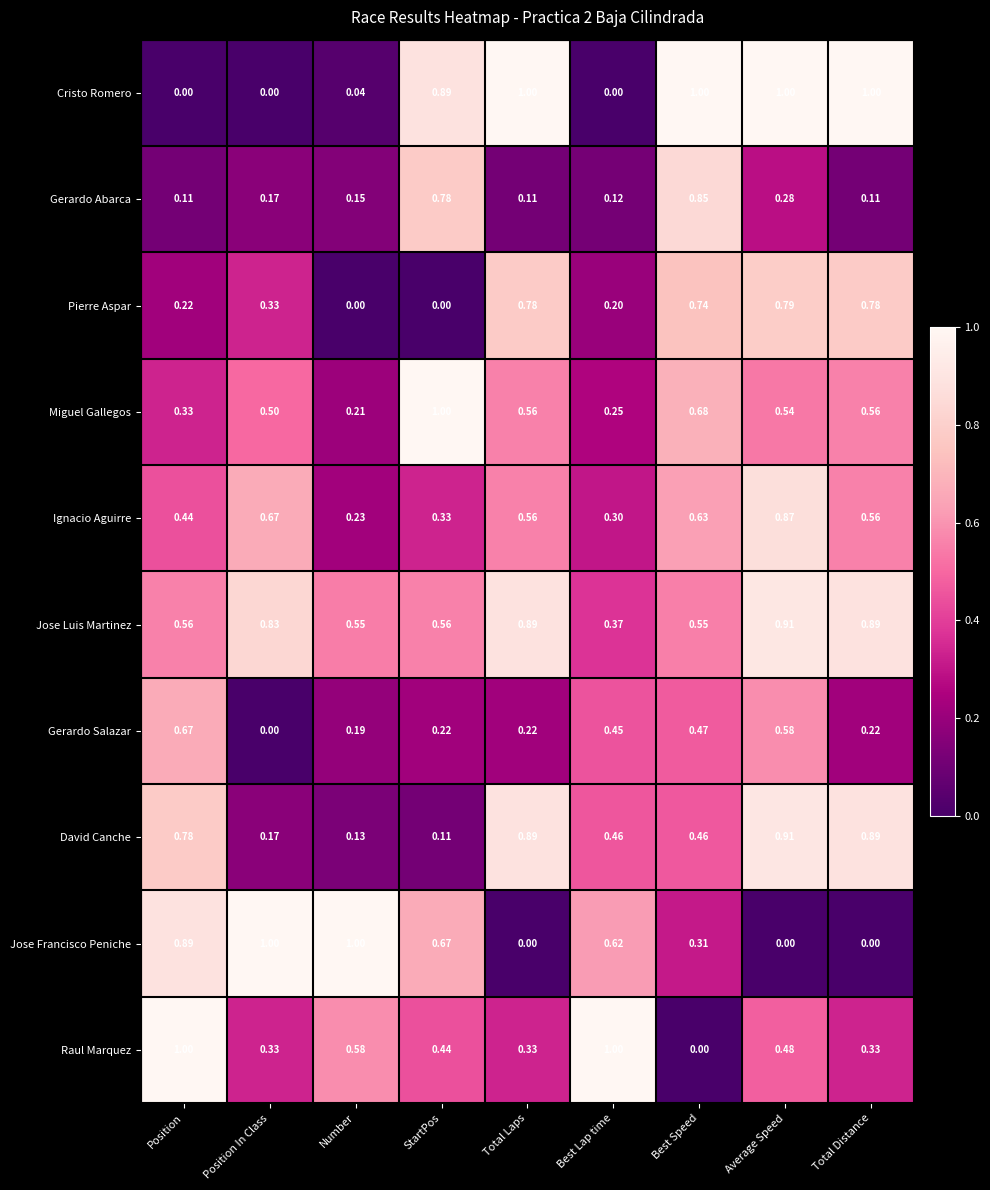

At which label does David Canche reach its minimum?

StartPos